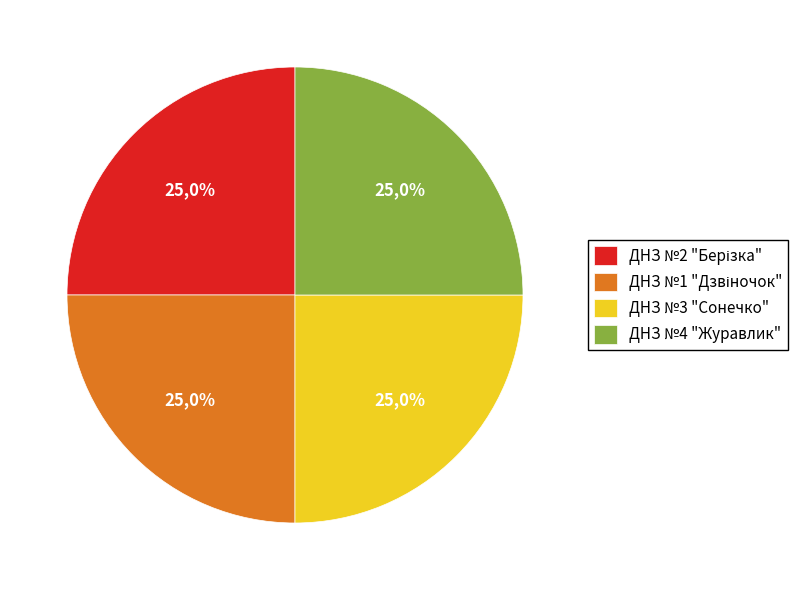

What percentage is the Деражнянський ДНЗ №1 "Дзвіночок" slice, to the nearest percent?

25%